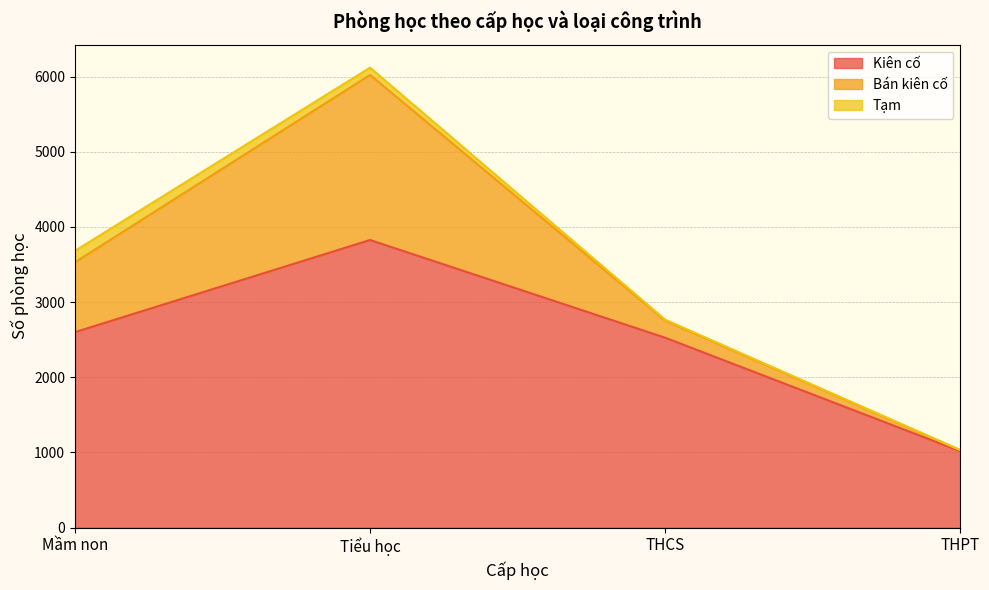

Reading right to left, what are all the values shown in this chart?

Kiên cố: THPT=1016	THCS=2526	Tiểu học=3826	Mầm non=2600
Bán kiên cố: THPT=12	THCS=228	Tiểu học=2196	Mầm non=929
Tạm: THPT=4	THCS=12	Tiểu học=97	Mầm non=152